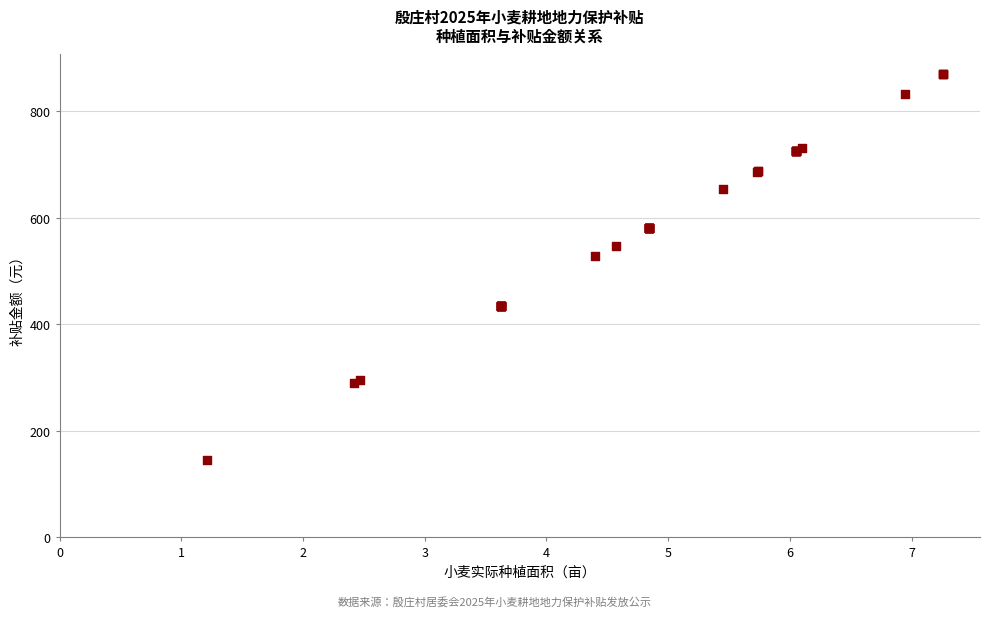

What Y value in the scatter plot is closest to 507?

527.6